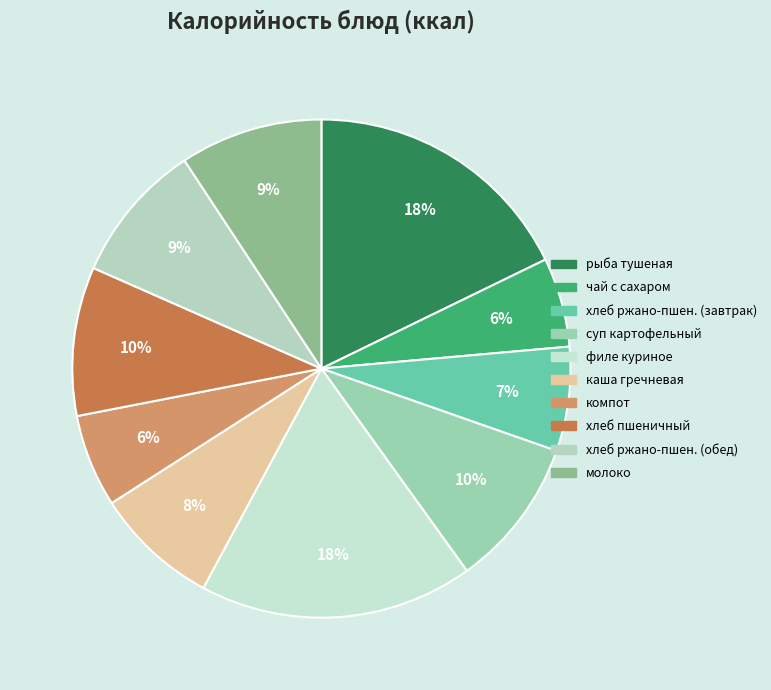

How many slices are in this pie chart?

10